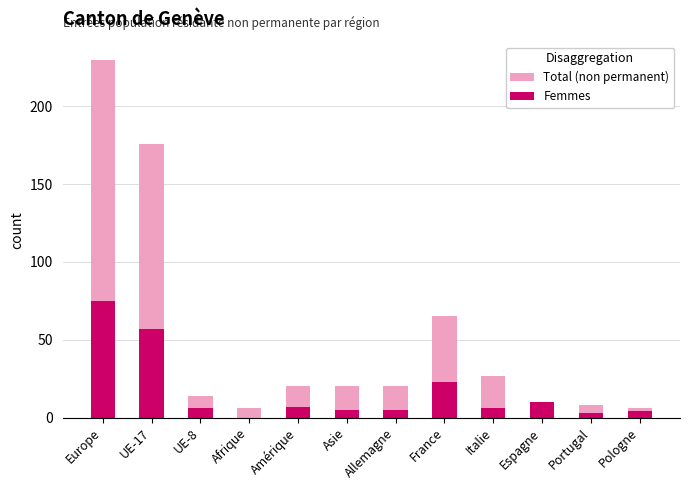

What is the sum of the Total (non permanent) values at UE-17 and Afrique?

182